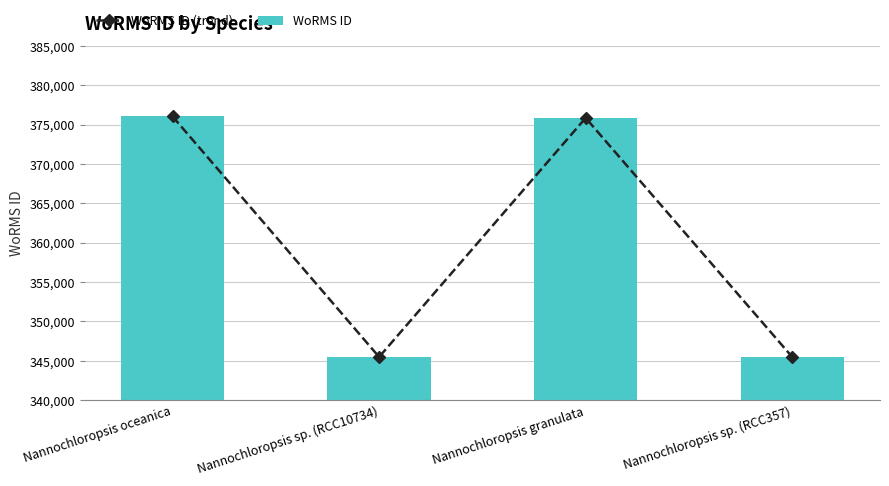

What are all the series names shown in the legend?

WoRMS ID (trend), WoRMS ID